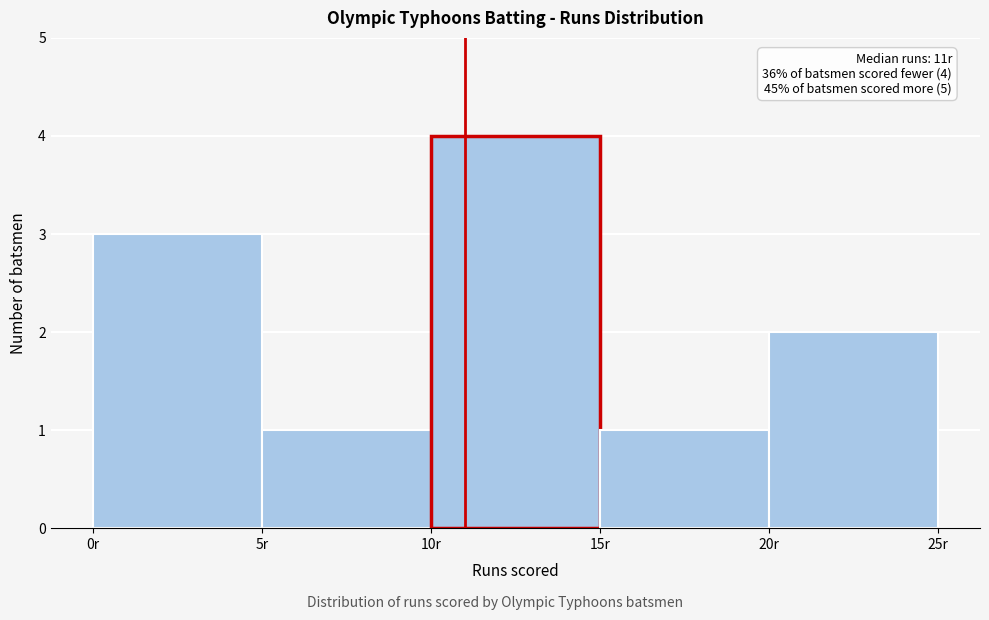

Over which range of the x-axis is the bar tallest?

10 to 15